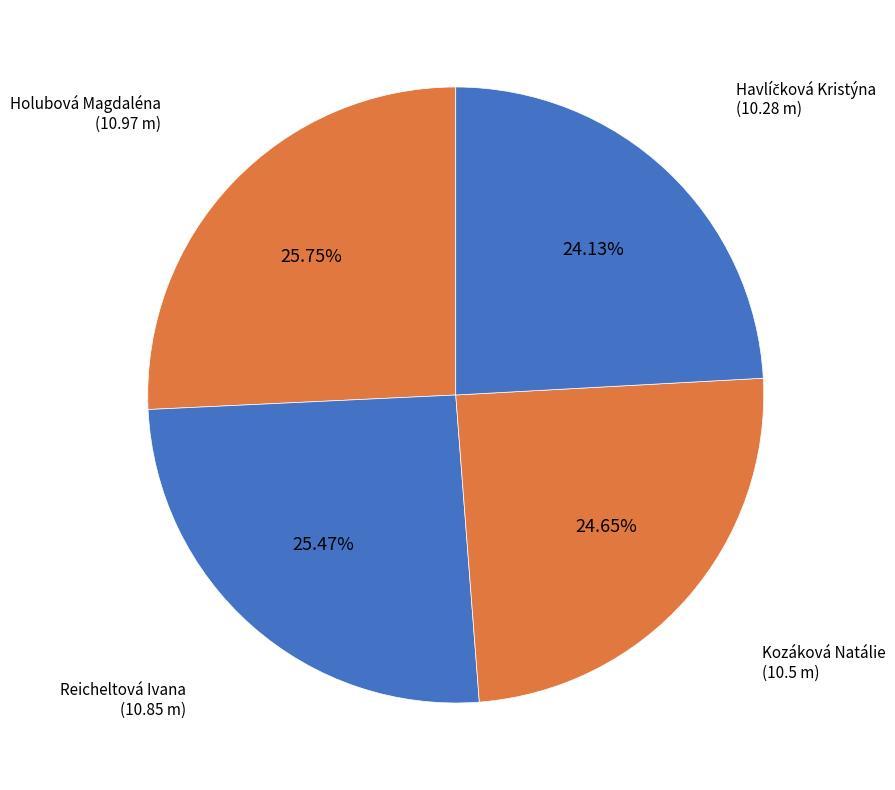

To the nearest percent, what is the difference between the largest and smallest slice percentages?

2%